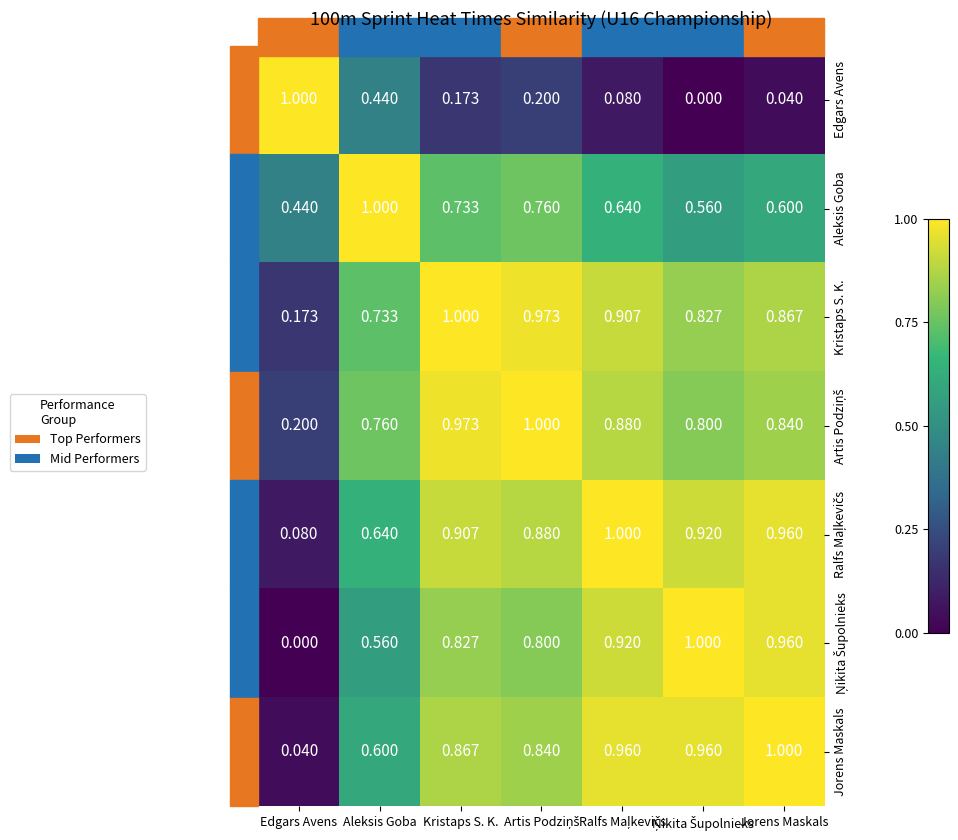

At which label is Aleksis Goba closest to 0?

Edgars Avens